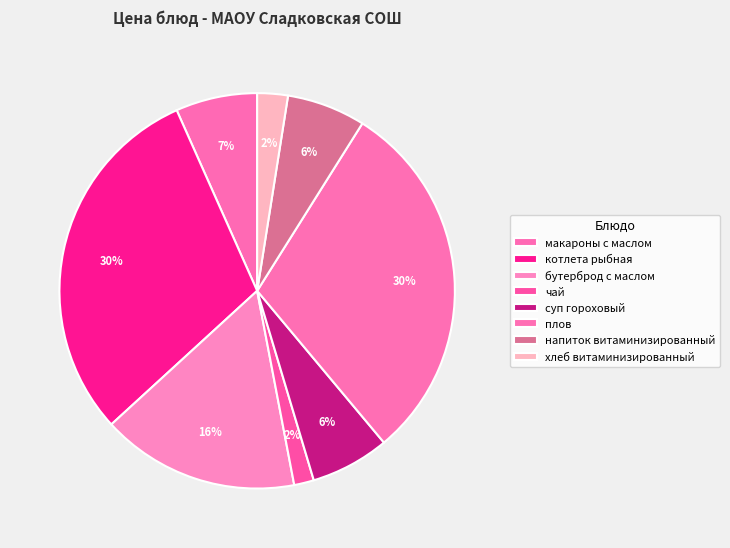

Rank the categories by value from highest to lowest.

котлета рыбная, плов, бутерброд с маслом, макароны с маслом, суп гороховый, напиток витаминизированный, хлеб витаминизированный, чай